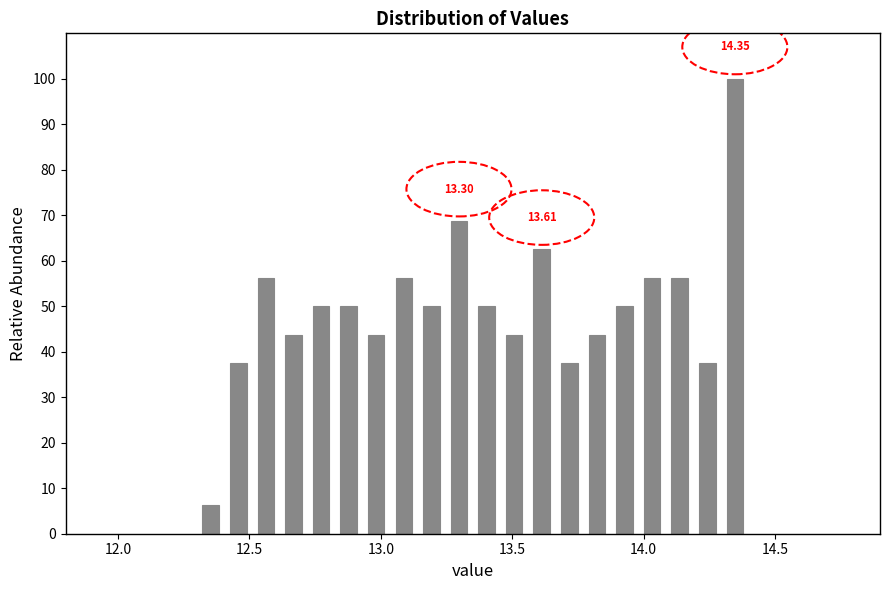

Around what value on the x-axis is the tallest bar? Give the approximate position of its centre, as read against the axis.

14.35